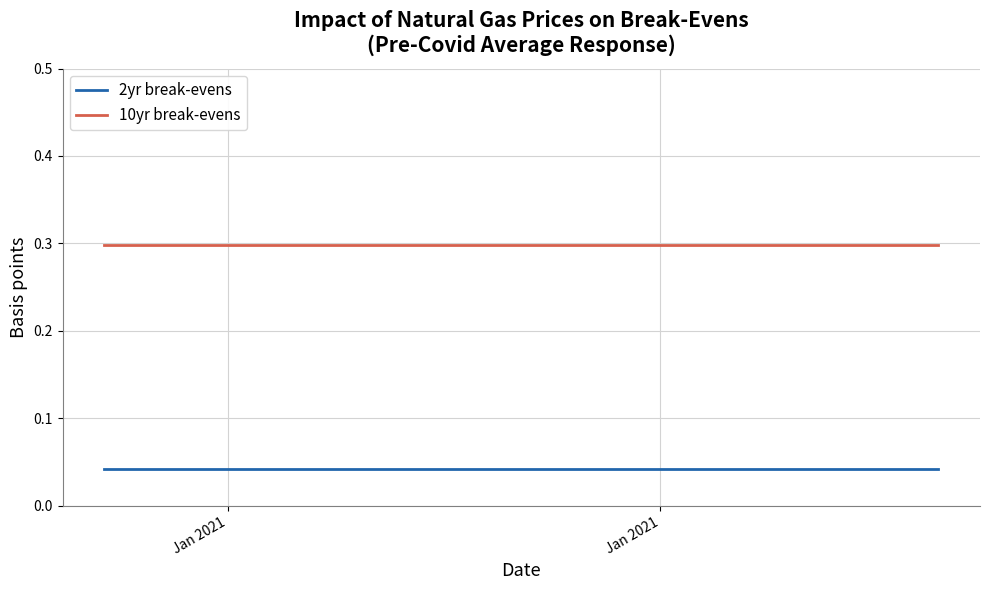

What is the average value of the 10yr break-evens series?

0.3